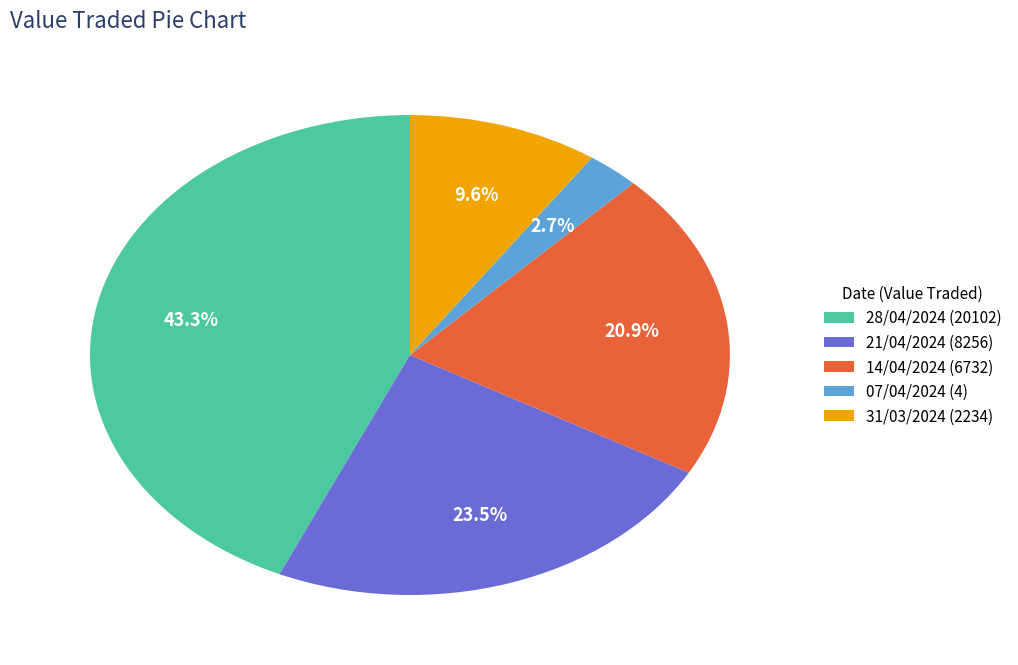

Approximately how many times larger is the value at 28/04/2024 (20102) compared to 31/03/2024 (2234)?

4.5